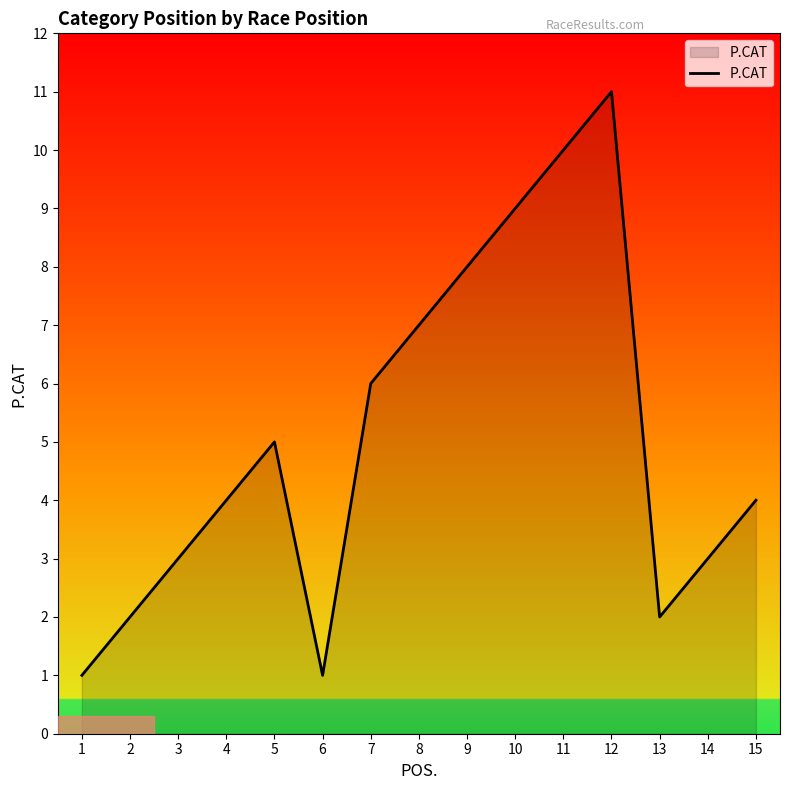

What is the change in value from 6 to 15?

+3